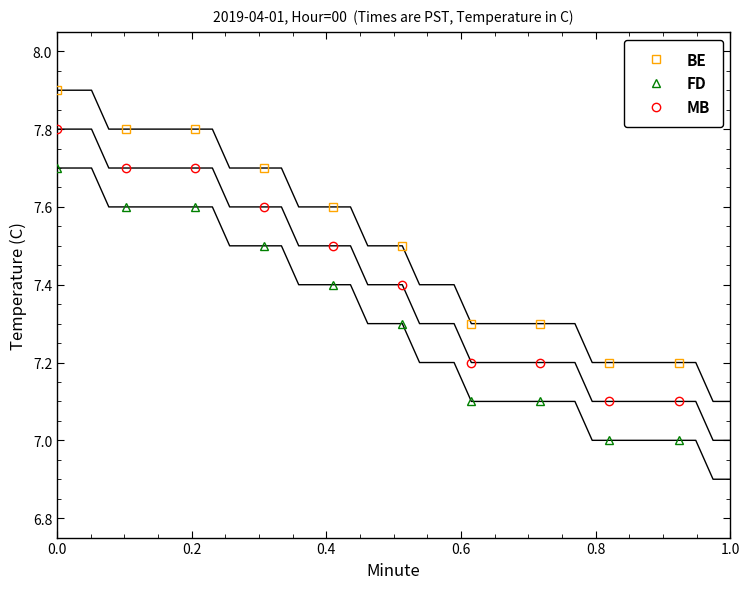

What is the maximum value for FD?

7.7